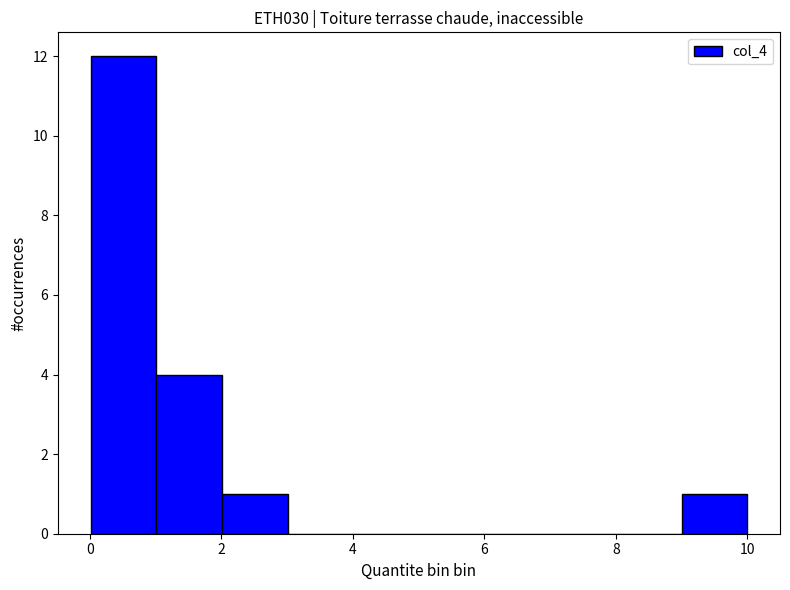

How tall is the bar that spans 0 to 1 on the x-axis? Neither the bar edges nor the heights are printed on the chart, so give them approximately, as read against the axes.

12